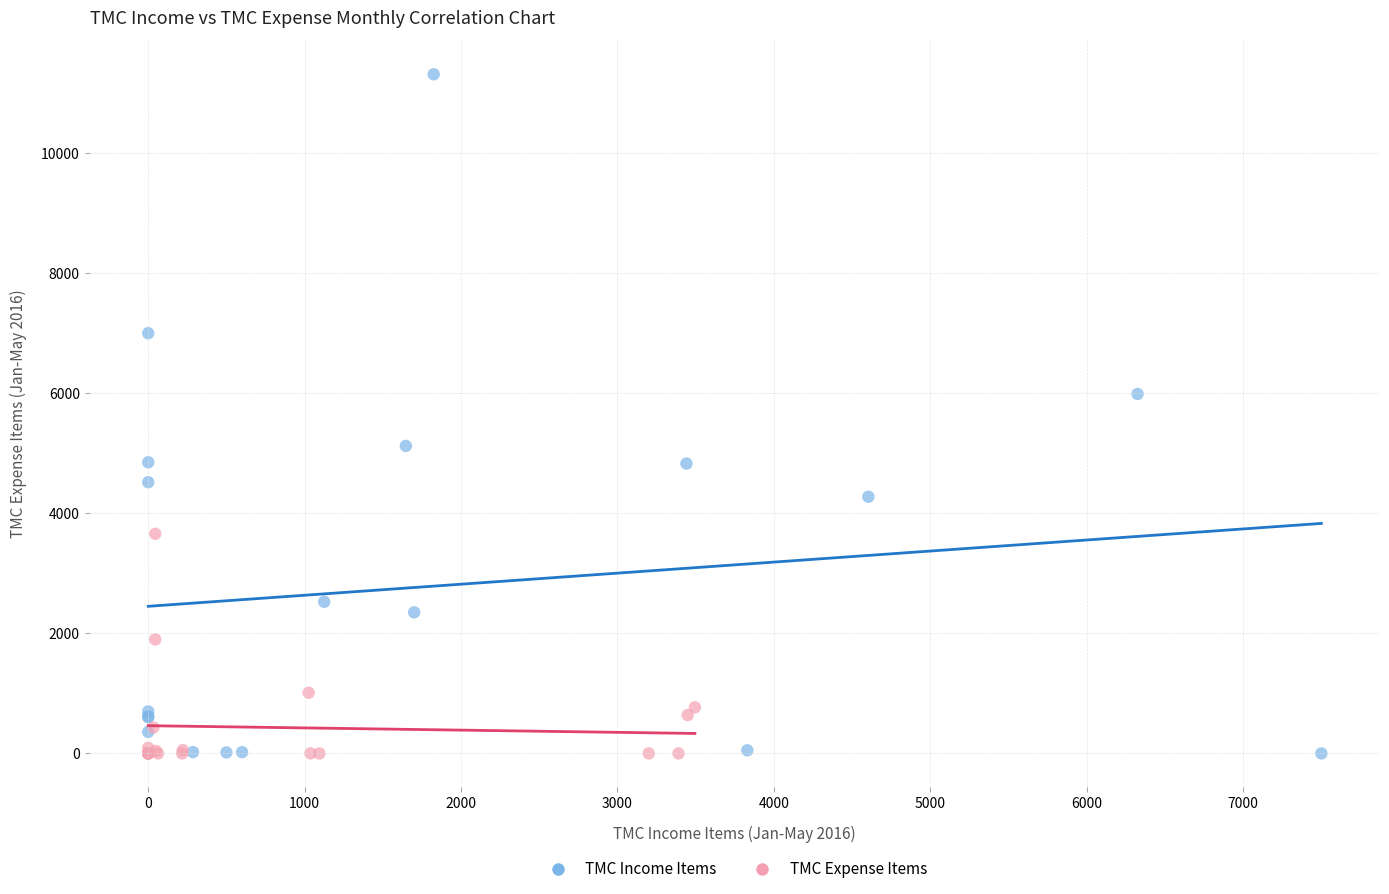

Which series contains the highest Y value?

TMC Income Items